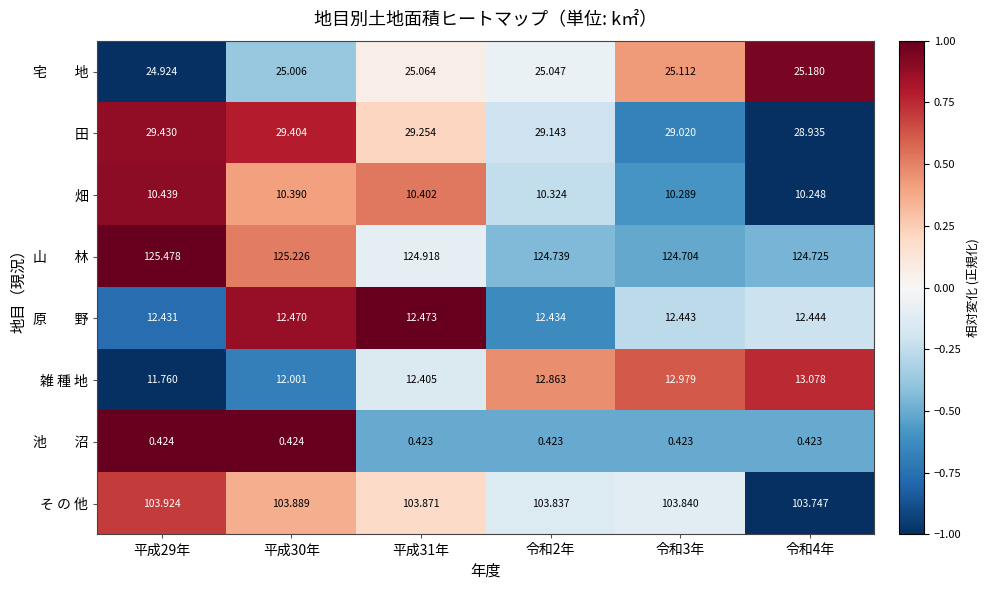

Which series has the largest range (max minus min)?

雑 種 地